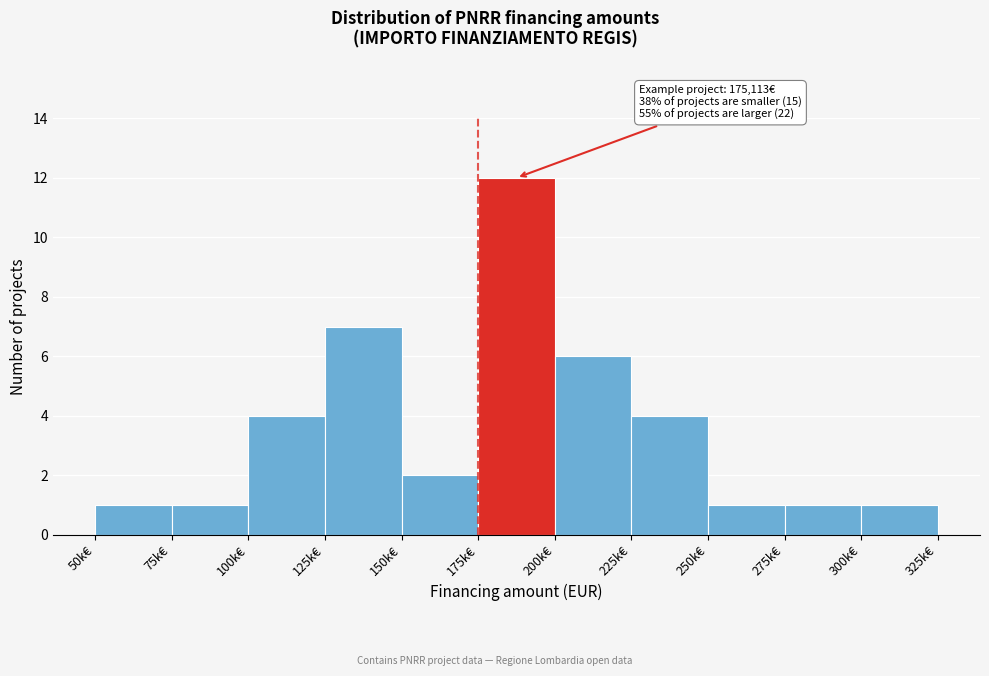

Reading left to right, list all the values displayed in this chart.

1	1	4	7	2	12	6	4	1	1	1